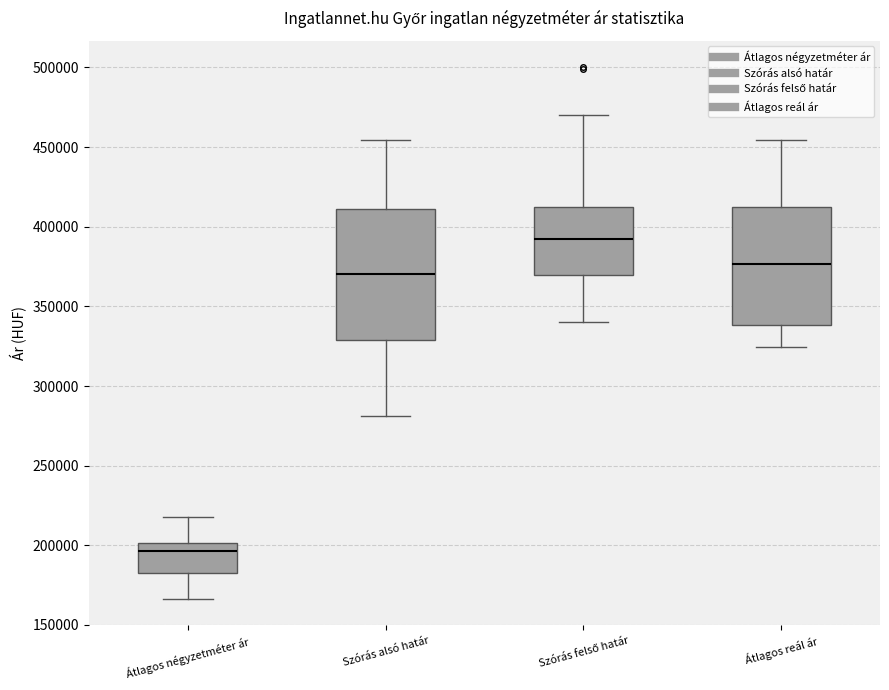

Where is the lower edge of the box for Átlagos reál ár on the y-axis? The values are not printed on the chart, so give them approximately, as read against the axis.

340000